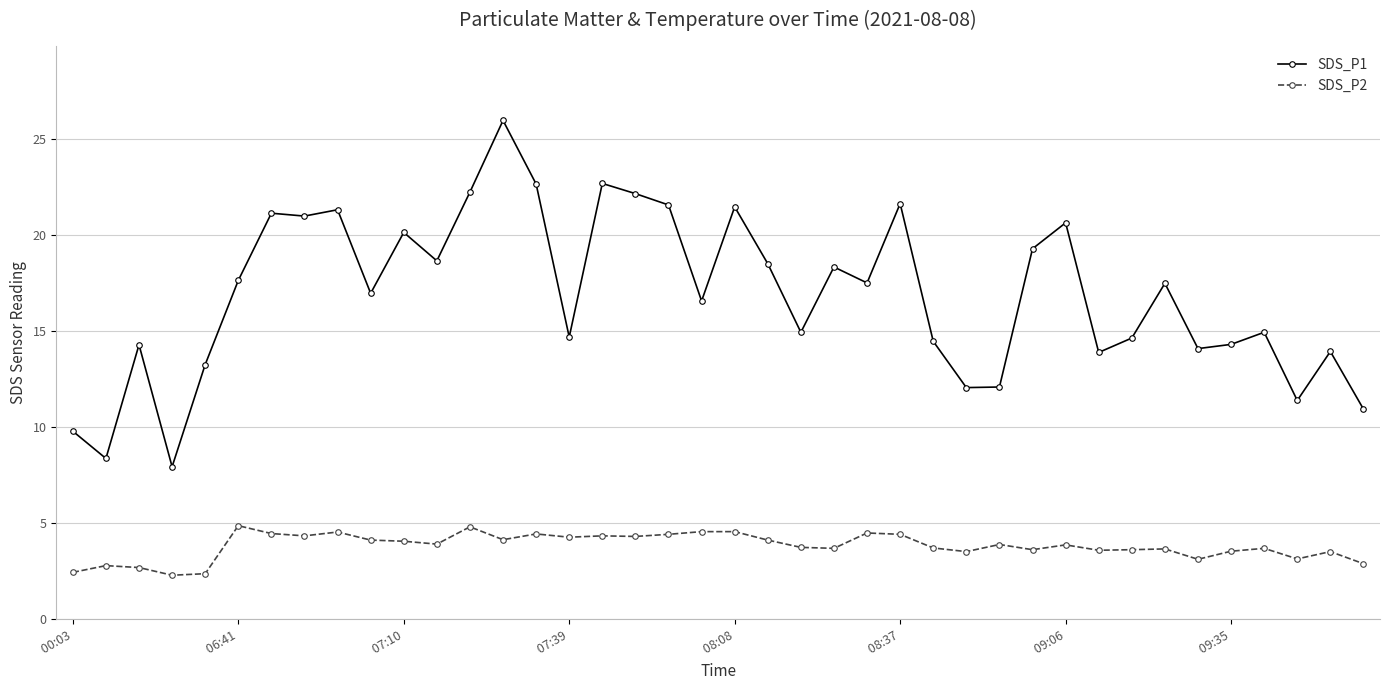

How many lines are shown in the chart?

2